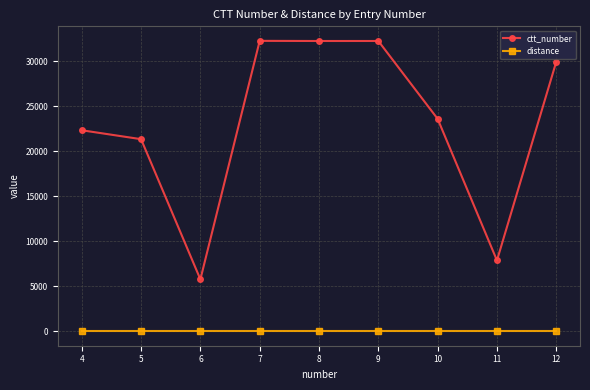

What is the value of the ctt_number point at the 3rd from the left?

5765